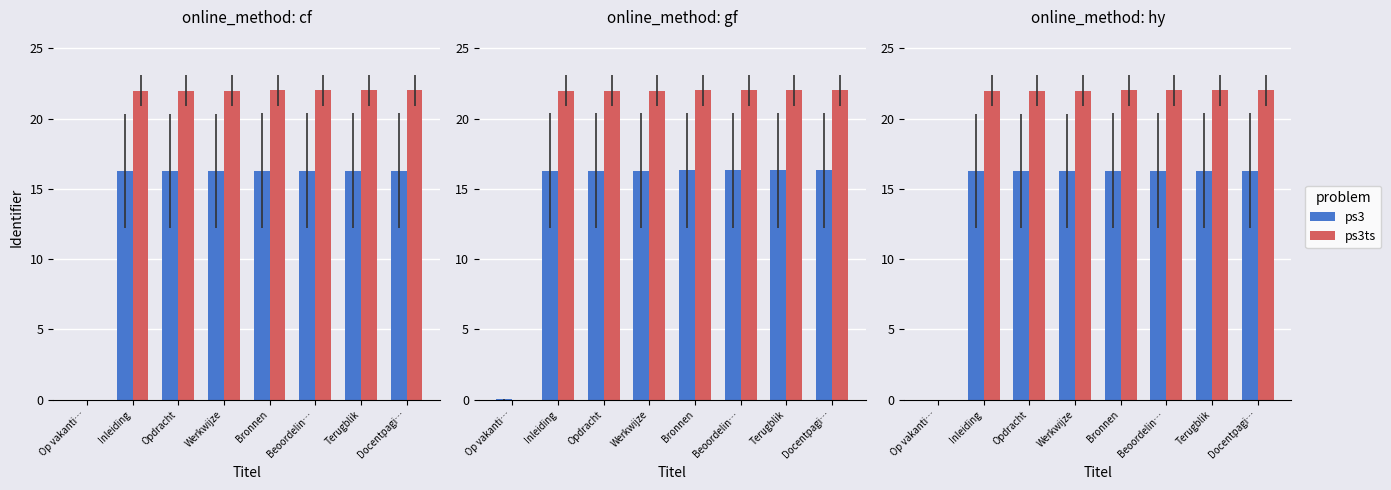

List the series in order of their overall mean, lowest first.

ps3, ps3ts